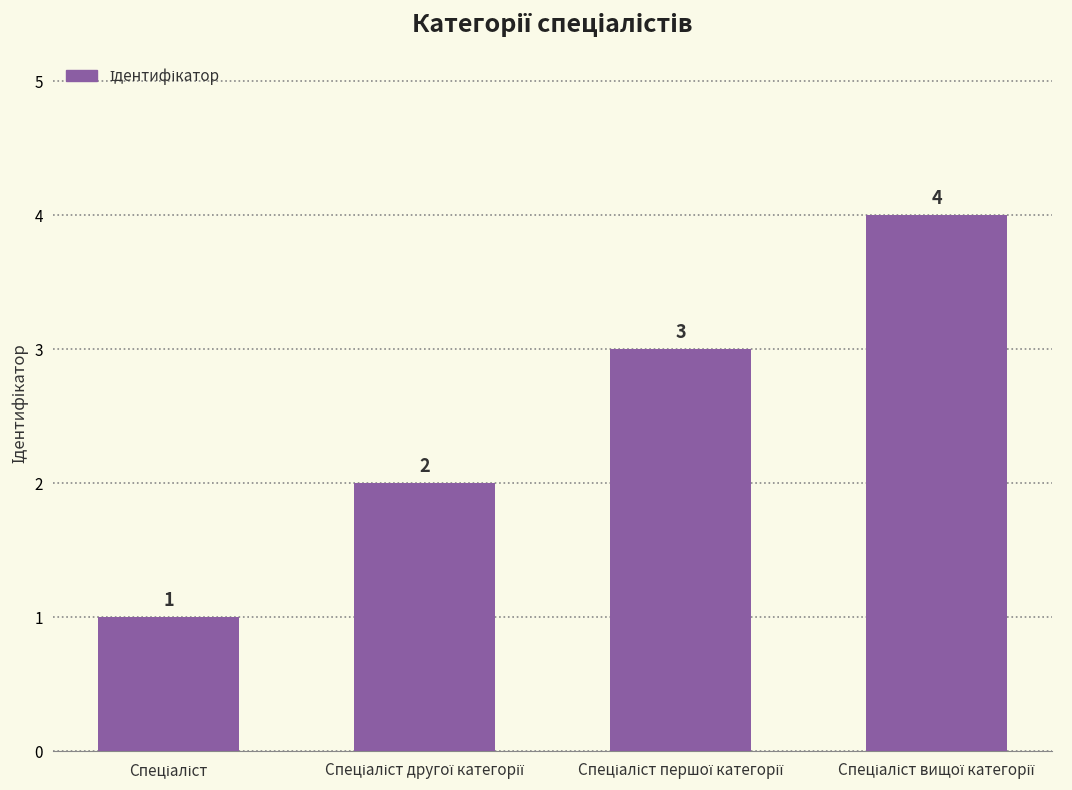

What is the greatest value displayed?

4